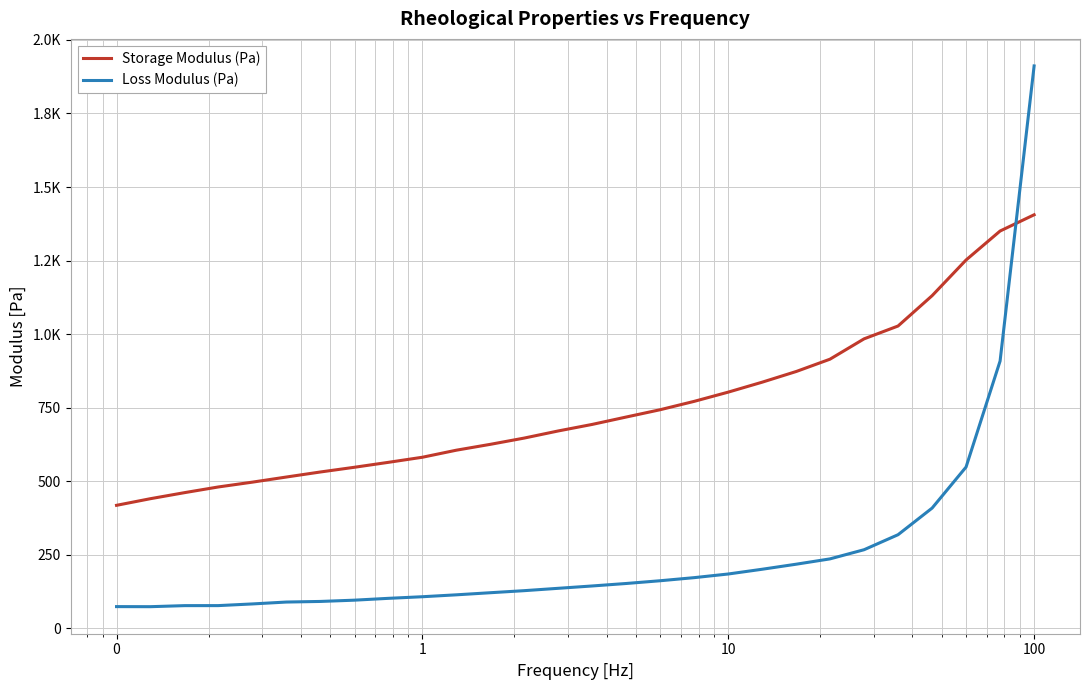

What is the difference between the maximum and minimum values in the Loss Modulus (Pa) series?

1838.6